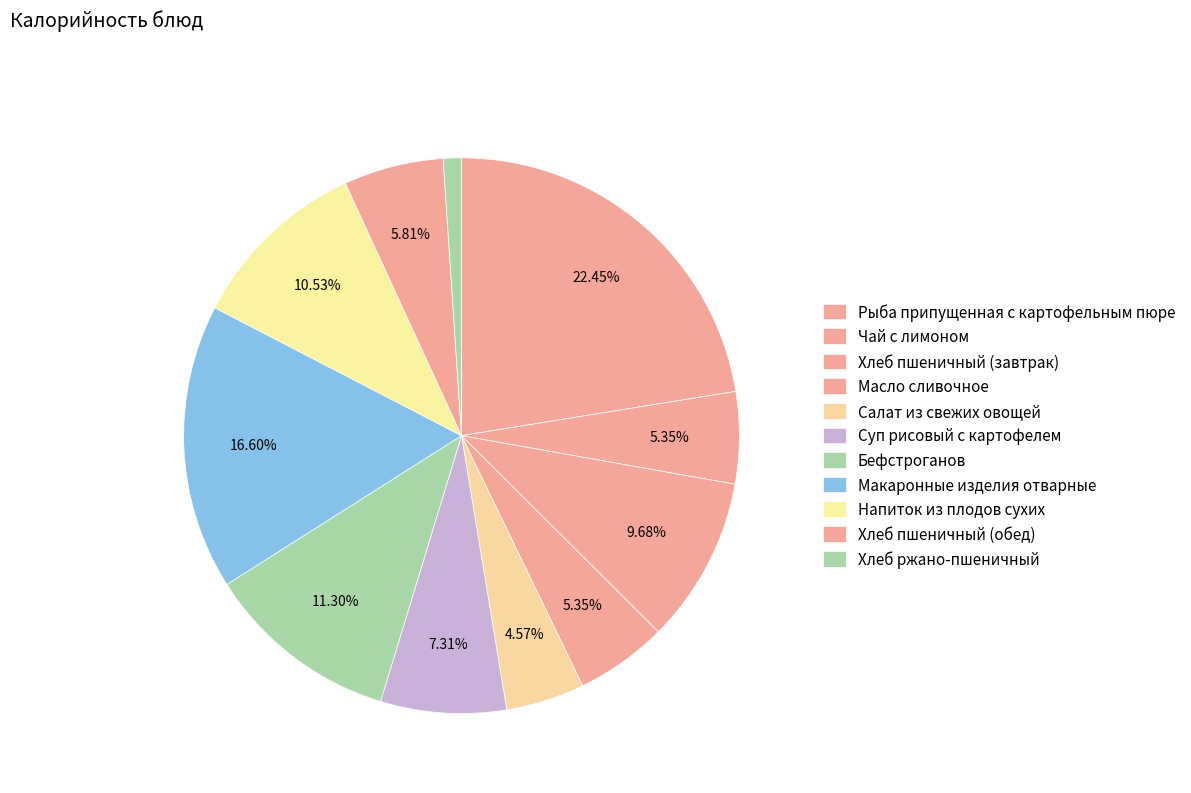

The Хлеб пшеничный (завтрак) slice represents 10% of the pie. True or false?

True